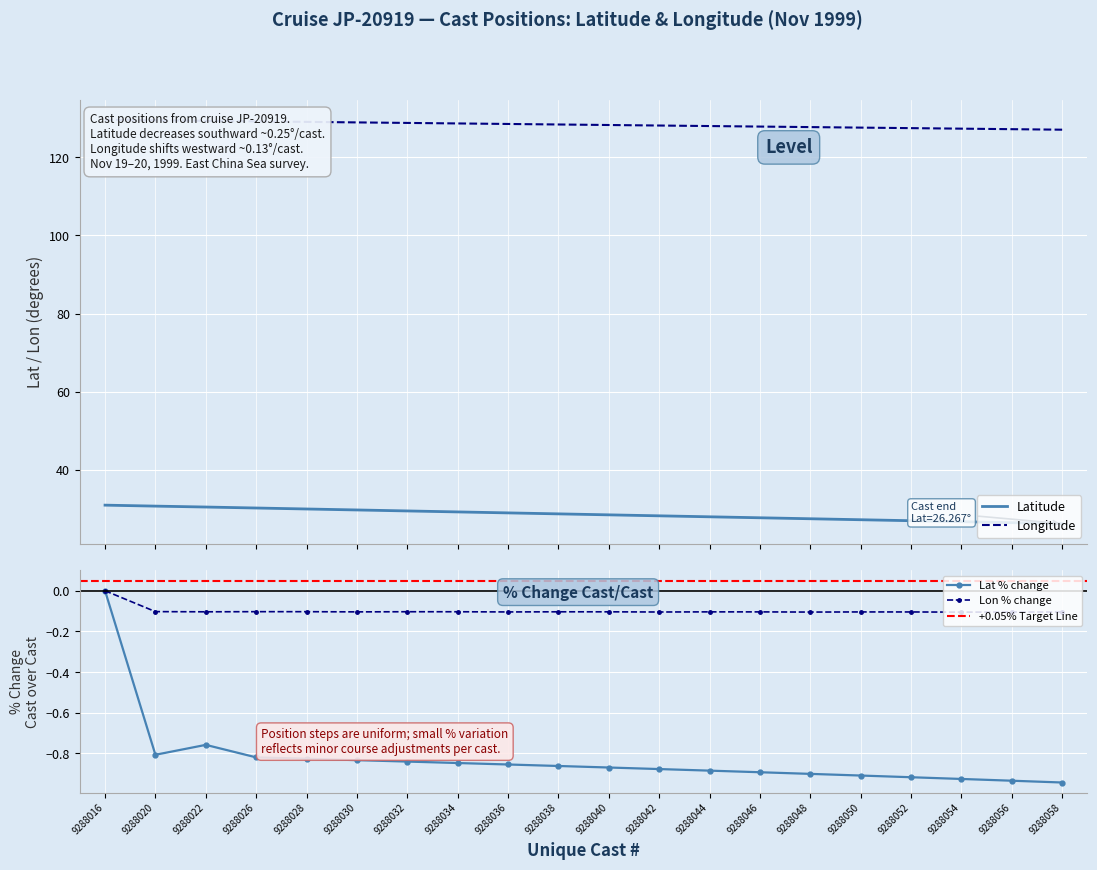

What is the minimum value for Latitude?

26.3